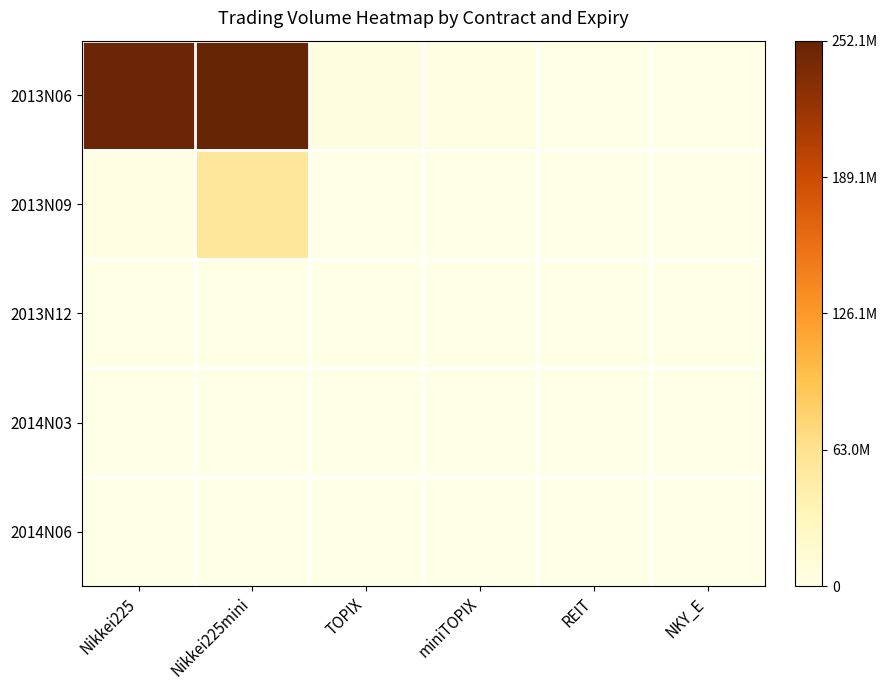

Reading left to right, transcribe all the data shown in this chart.

2013N06: Nikkei225=1.0	Nikkei225mini=1.0	TOPIX=0.0	miniTOPIX=0.0	REIT=0.0	NKY_E=0.0
2013N09: Nikkei225=0.0	Nikkei225mini=0.2	TOPIX=0.0	miniTOPIX=0.0	REIT=0.0	NKY_E=0.0
2013N12: Nikkei225=0.0	Nikkei225mini=0.0	TOPIX=0.0	miniTOPIX=0.0	REIT=0.0	NKY_E=0.0
2014N03: Nikkei225=0.0	Nikkei225mini=0.0	TOPIX=0.0	miniTOPIX=0.0	REIT=0.0	NKY_E=0.0
2014N06: Nikkei225=0.0	Nikkei225mini=0.0	TOPIX=0.0	miniTOPIX=0.0	REIT=0.0	NKY_E=0.0